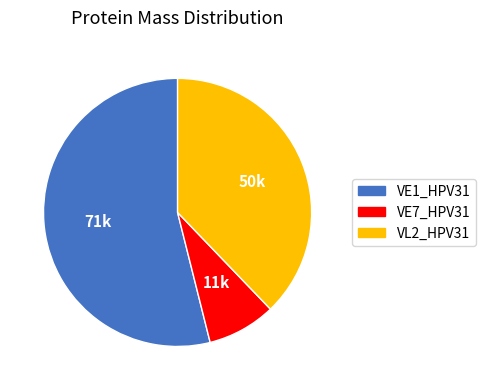

True or false: VE7_HPV31 accounts for 1% of the total.

False